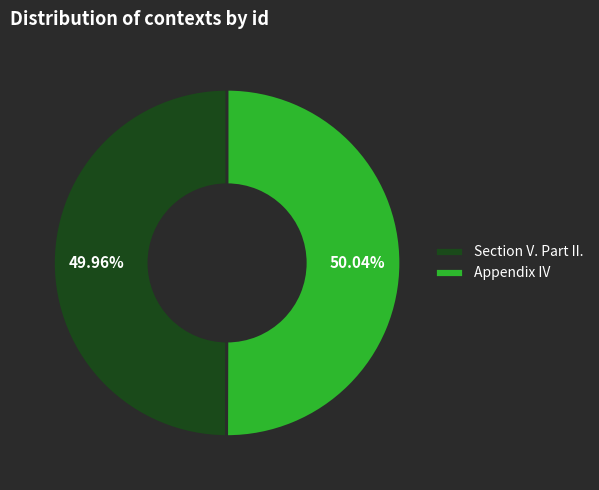

To the nearest percent, what portion does Appendix IV represent?

50%